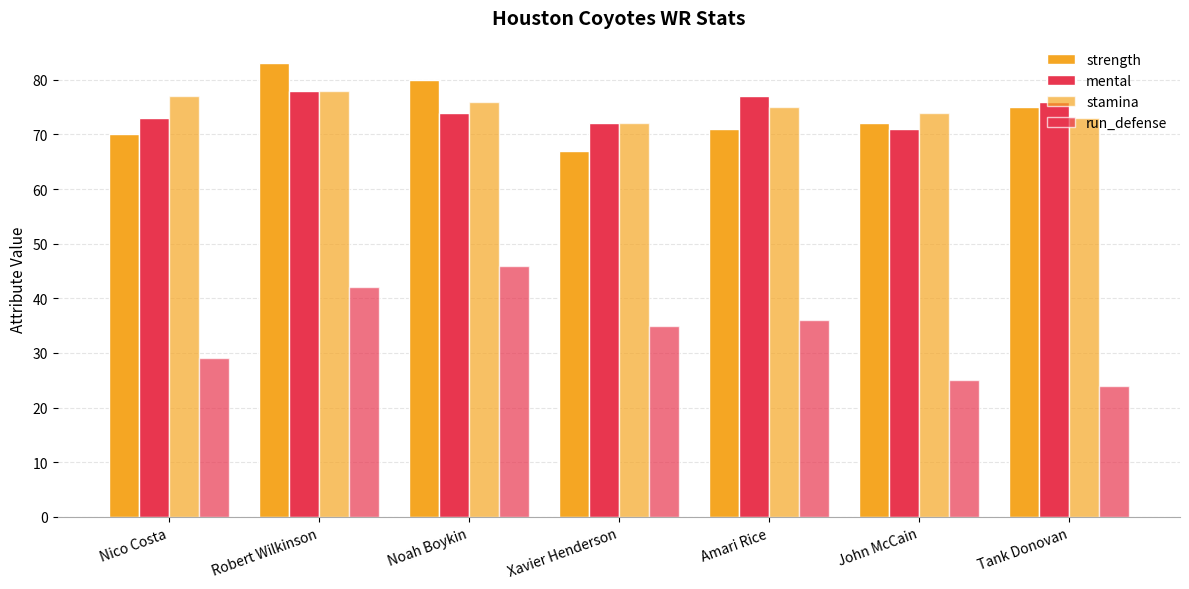

How many distinct data groups are displayed?

4